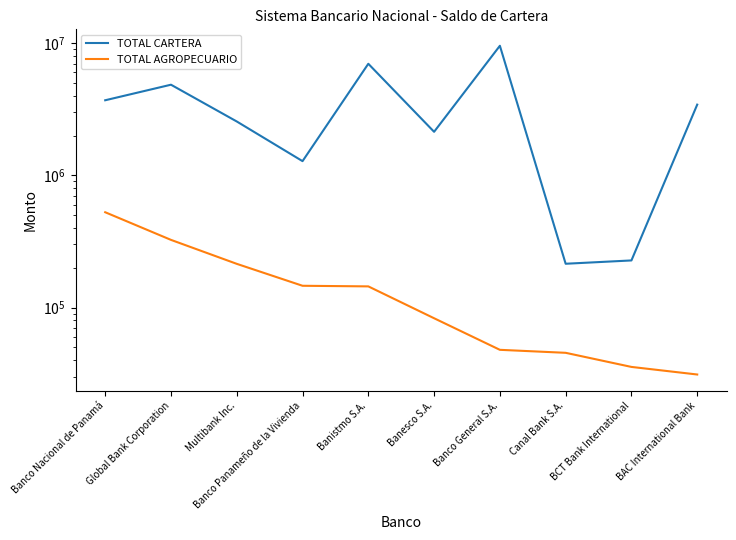

Reading left to right, transcribe all the data shown in this chart.

TOTAL CARTERA: Banco Nacional de Panamá=3695711.6	Global Bank Corporation=4846040.1	Multibank Inc.=2554430.9	Banco Panameño de la Vivienda=1279913.8	Banistmo S.A.=6978475.2	Banesco S.A.=2133615.1	Banco General S.A.=9549058.2	Canal Bank S.A.=214277.6	BCT Bank International=227017.7	BAC International Bank=3425854.4
TOTAL AGROPECUARIO: Banco Nacional de Panamá=525621.9	Global Bank Corporation=324787.3	Multibank Inc.=213954.4	Banco Panameño de la Vivienda=146010.0	Banistmo S.A.=144460.0	Banesco S.A.=82933.5	Banco General S.A.=47848.9	Canal Bank S.A.=45420.8	BCT Bank International=35525.2	BAC International Bank=31127.5